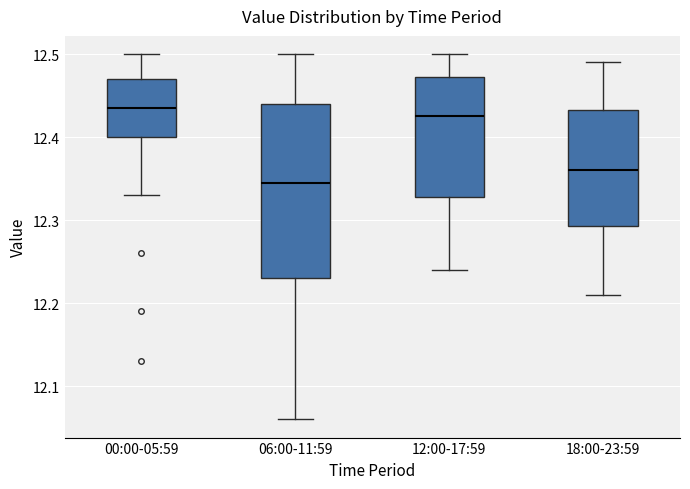

Reading left to right, read every box against the y-axis: the position of its median line, the range the box covers, and the ends of its whiskers. The values are not printed on the chart, so give them approximately, as read against the axis.

00:00-05:59: median 12.44, box 12.40 to 12.47, whiskers 12.33 to 12.50
06:00-11:59: median 12.35, box 12.23 to 12.44, whiskers 12.06 to 12.50
12:00-17:59: median 12.43, box 12.33 to 12.47, whiskers 12.24 to 12.50
18:00-23:59: median 12.36, box 12.29 to 12.43, whiskers 12.21 to 12.49